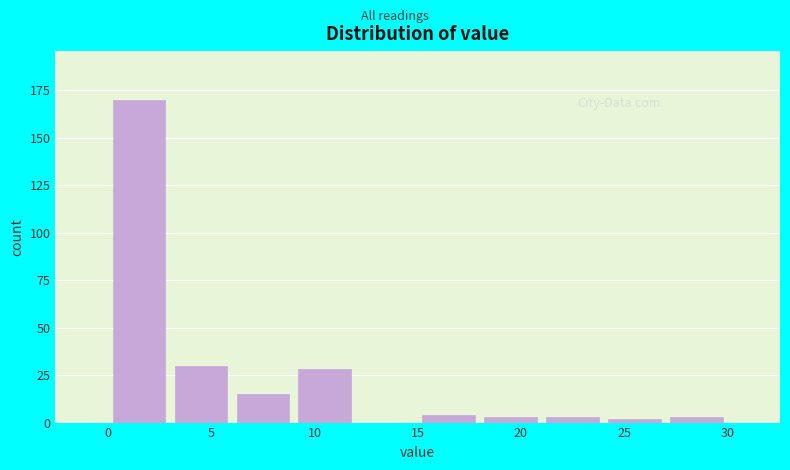

Reading left to right, list every bar in this chart as the range it spans on the x-axis followed by its height. The values are not printed on the chart, so give them approximately, as read against the axis.

0 to 3: 170
3 to 6: 30
6 to 9: 15
9 to 12: 30
12 to 15: 0
15 to 18: under 5
18 to 21: under 5
21 to 24: under 5
24 to 27: under 5
27 to 30: under 5